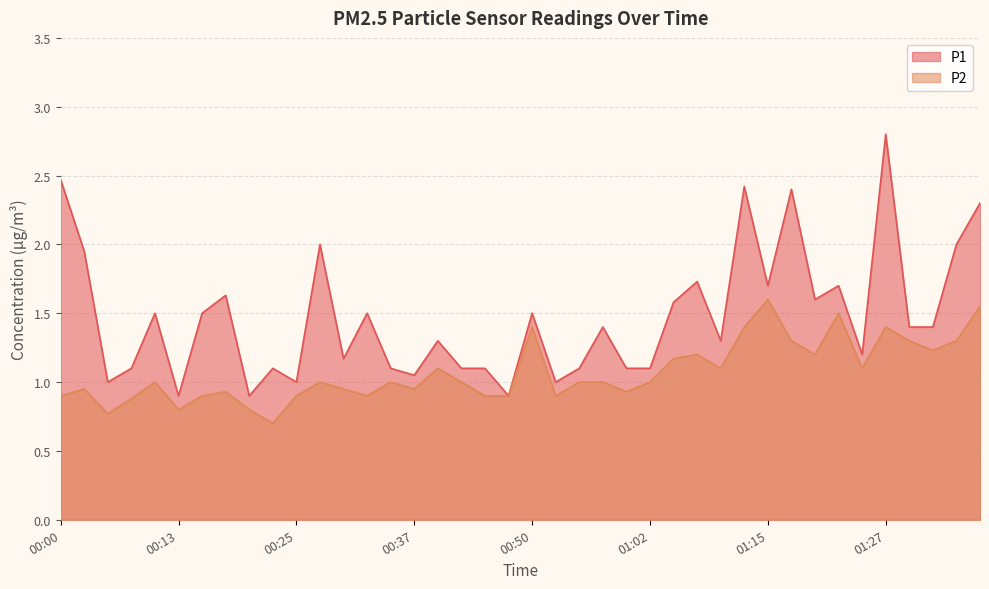

Rank the series by their average value, from highest to lowest.

P1, P2